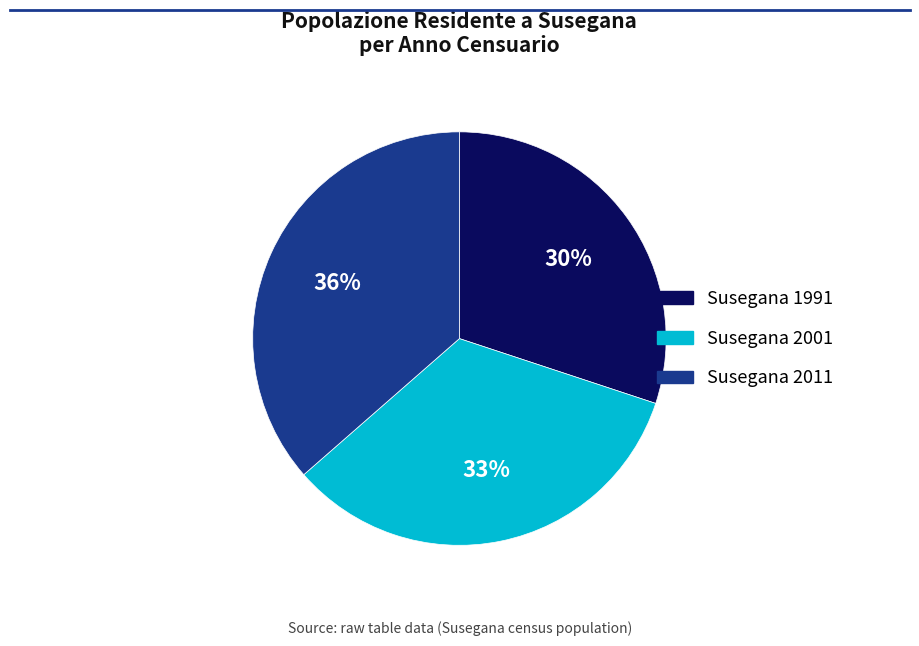

To the nearest percent, what percentage of the pie is Susegana 1991?

30%